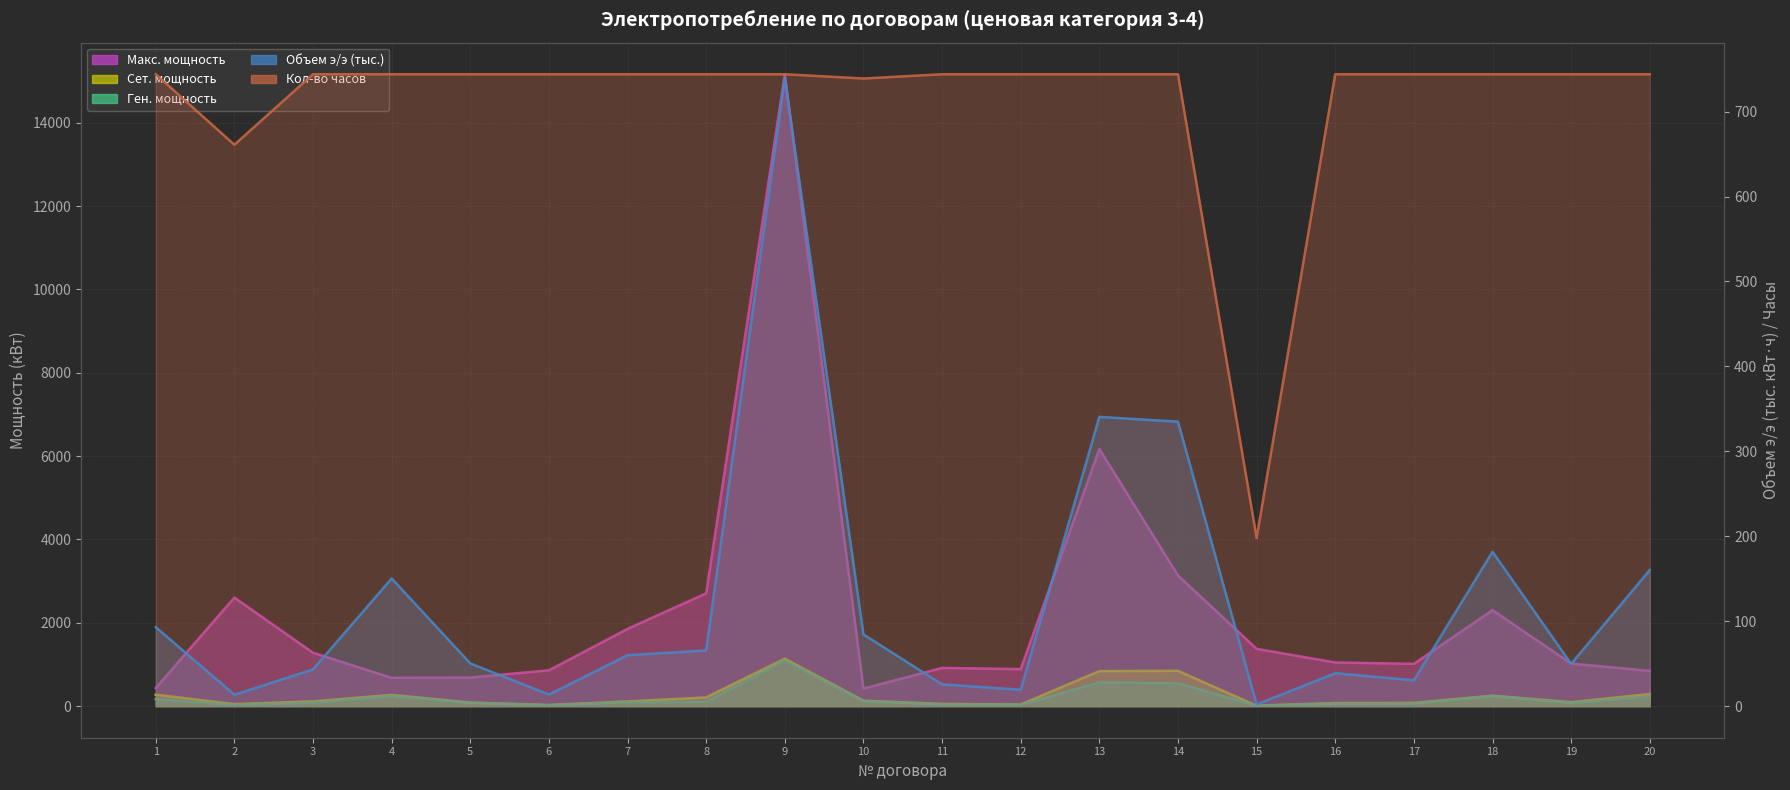

Reading left to right, what are all the values shown in this chart?

Макс. мощность: 1=435.0	2=2605.0	3=1280.7	4=680.0	5=686.0	6=860.0	7=1854.0	8=2707.0	9=15162.0	10=421.0	11=917.0	12=888.8	13=6170.4	14=3136.5	15=1374.0	16=1048.0	17=1015.0	18=2304.0	19=1021.4	20=847.4
Сет. мощность: 1=274.0	2=49.0	3=114.0	4=270.0	5=86.0	6=27.0	7=113.0	8=209.0	9=1139.0	10=131.0	11=53.0	12=39.0	13=841.0	14=847.0	15=11.0	16=74.0	17=78.0	18=250.0	19=95.0	20=292.0
Объем э/э (тыс.): 1=93.0	2=13.4	3=43.2	4=150.3	5=50.3	6=13.6	7=60.0	8=65.5	9=739.9	10=84.4	11=25.6	12=19.3	13=340.6	14=335.0	15=2.0	16=38.8	17=30.4	18=181.8	19=49.7	20=160.3
Ген. мощность: 1=169.0	2=28.0	3=80.0	4=244.0	5=79.0	6=22.0	7=91.0	8=107.0	9=1096.0	10=121.0	11=38.0	12=30.0	13=571.0	14=549.0	15=10.0	16=59.0	17=56.0	18=245.0	19=74.0	20=233.0
Кол-во часов: 1=744.0	2=661.0	3=744.0	4=744.0	5=744.0	6=744.0	7=744.0	8=744.0	9=744.0	10=739.0	11=744.0	12=744.0	13=744.0	14=744.0	15=198.0	16=744.0	17=744.0	18=744.0	19=744.0	20=744.0